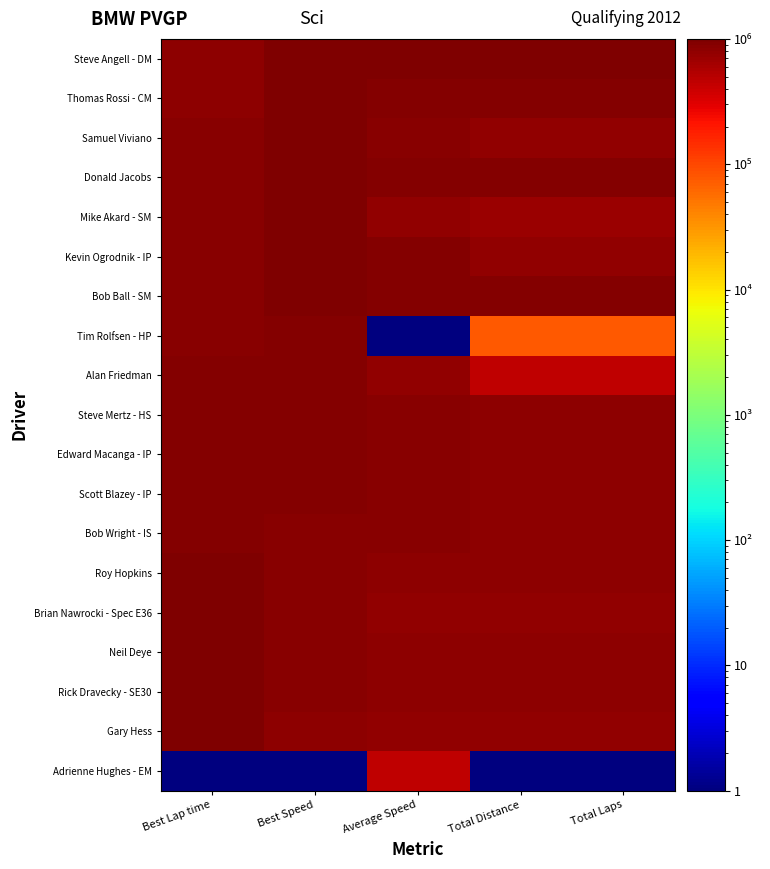

Count the number of categories in the chart.

5